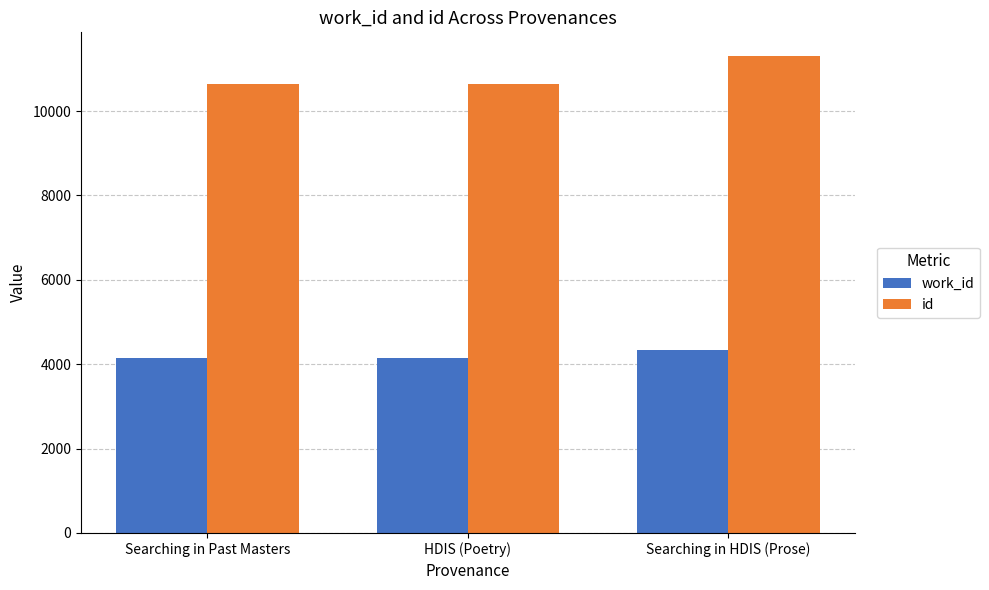

How many groups of bars are there?

3